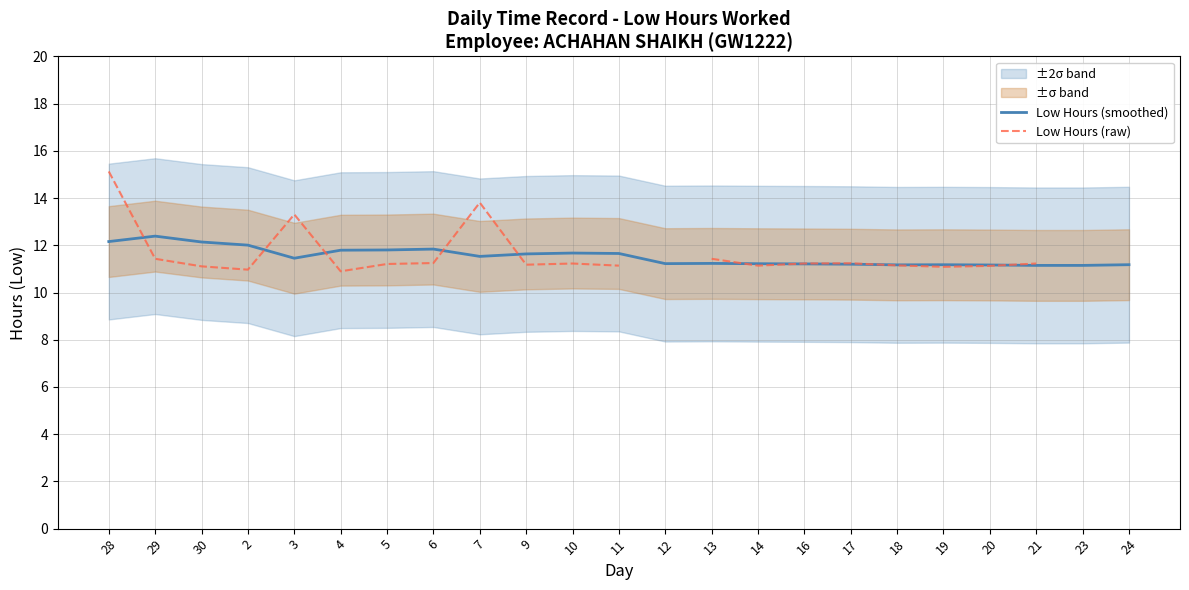

What is the maximum value for Low Hours (smoothed)?

12.4